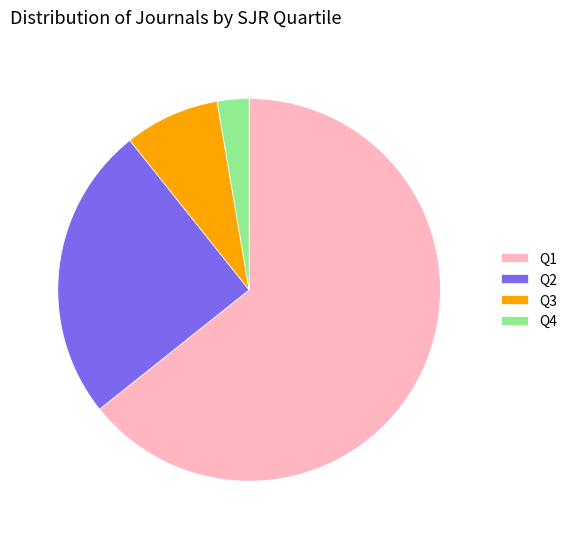

Rank the categories by value from lowest to highest.

Q4, Q3, Q2, Q1